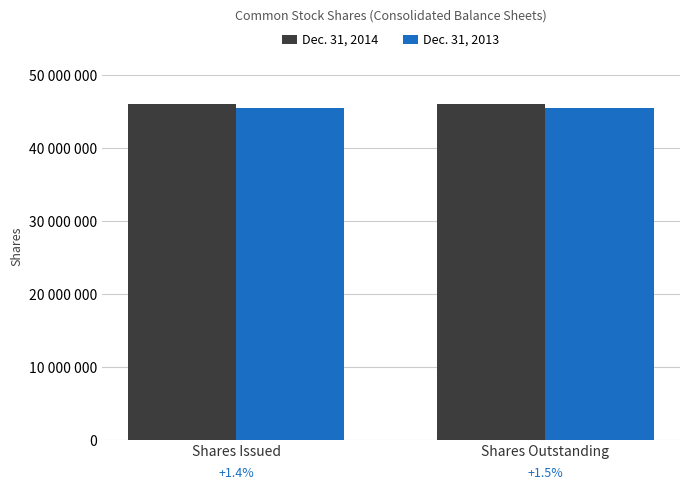

What value does the Dec. 31, 2013 series have at Shares Issued?

45468675